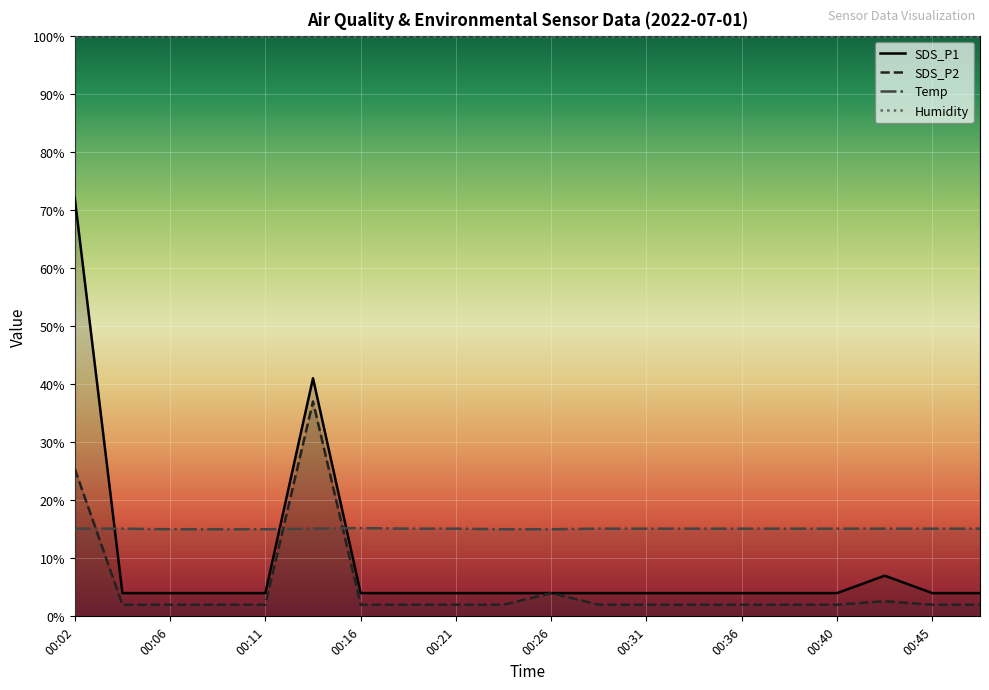

Reading right to left, what are all the values shown in this chart?

SDS_P1: 00:48=4.0	00:45=4.0	00:43=7.0	00:40=4.0	00:38=4.0	00:36=4.0	00:33=4.0	00:31=4.0	00:28=4.0	00:26=4.0	00:23=4.0	00:21=4.0	00:19=4.0	00:16=4.0	00:14=41.0	00:11=4.0	00:09=4.0	00:06=4.0	00:04=4.0	00:02=72.0
SDS_P2: 00:48=2.0	00:45=2.0	00:43=2.6	00:40=2.0	00:38=2.0	00:36=2.0	00:33=2.0	00:31=2.0	00:28=2.0	00:26=4.0	00:23=2.0	00:21=2.0	00:19=2.0	00:16=2.0	00:14=37.0	00:11=2.0	00:09=2.0	00:06=2.0	00:04=2.0	00:02=25.4
Temp: 00:48=15.1	00:45=15.1	00:43=15.1	00:40=15.1	00:38=15.1	00:36=15.1	00:33=15.1	00:31=15.1	00:28=15.1	00:26=15.0	00:23=15.0	00:21=15.1	00:19=15.1	00:16=15.2	00:14=15.1	00:11=15.0	00:09=15.0	00:06=15.0	00:04=15.1	00:02=15.1